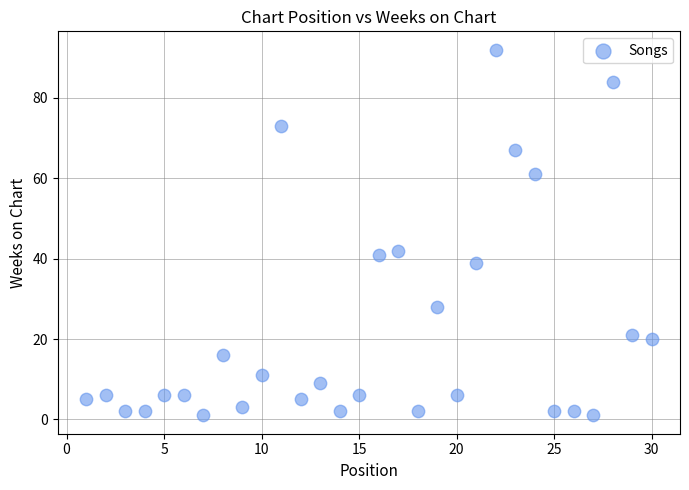

What is the range of X values (max minus min)?

29